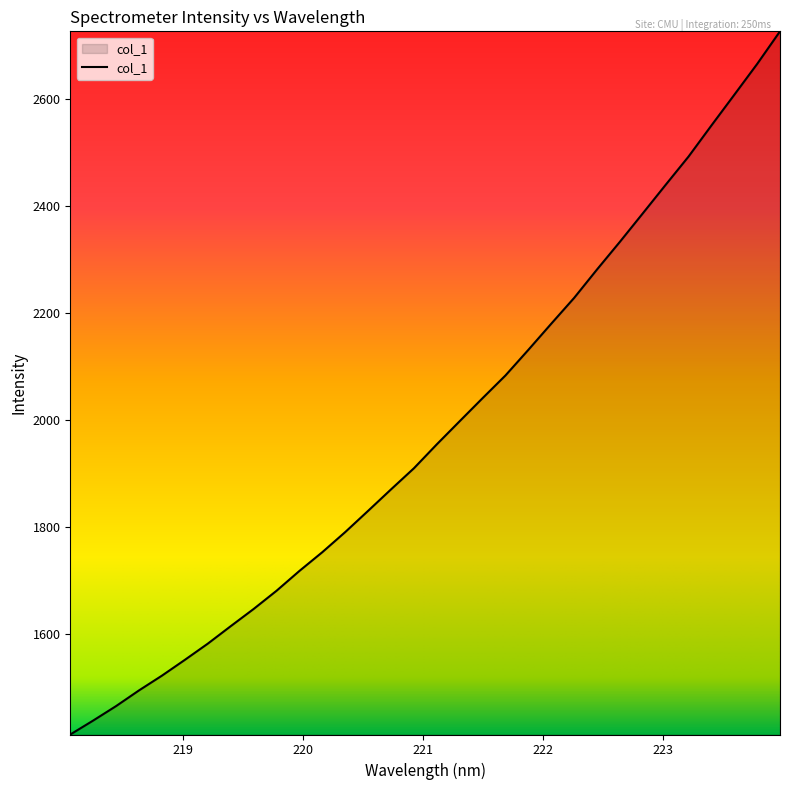

What is the minimum value shown in the chart?

1411.6